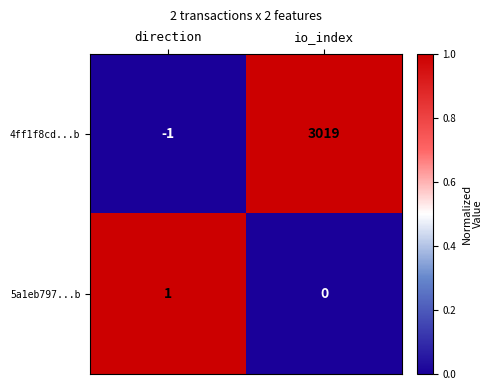

Reading right to left, list all the values displayed in this chart.

4ff1f8cd...b: io_index=3019	direction=-1
5a1eb797...b: io_index=0	direction=1